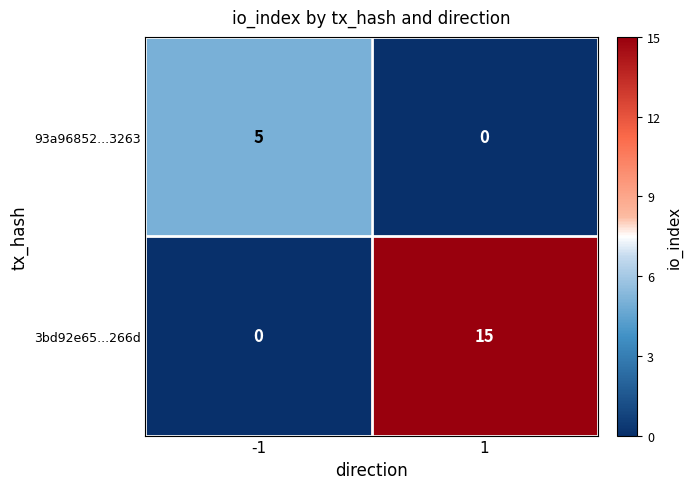

What is the approximate value of 3bd92e65...266d at 1?

15